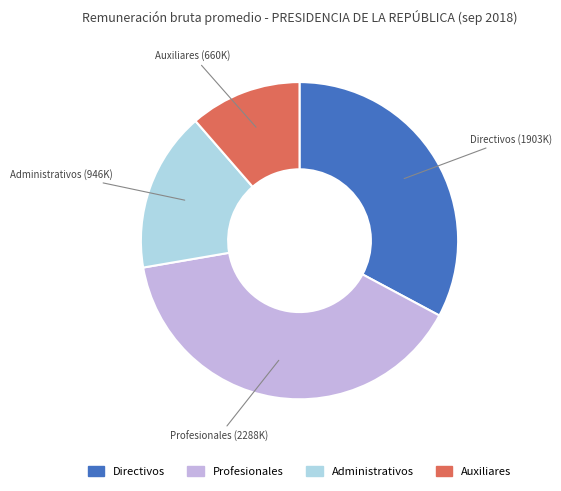

Does any single category account for the majority?

No